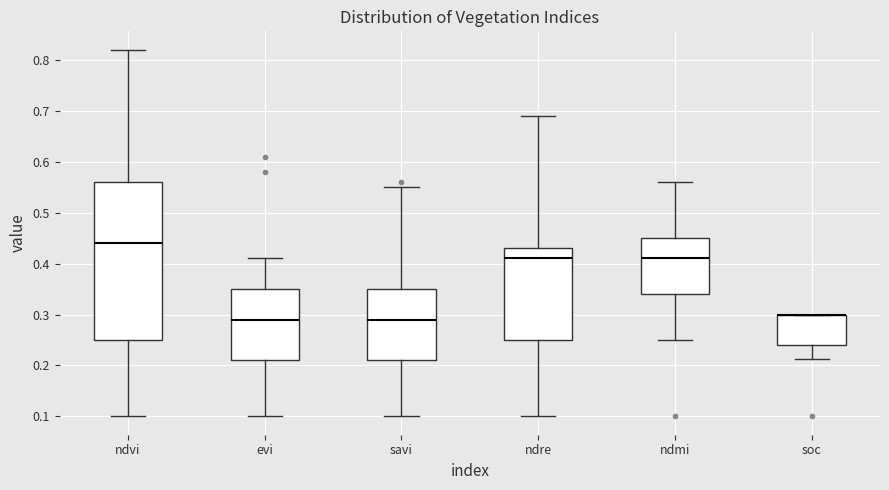

Reading left to right, transcribe this box plot: for each box, give where its median line is, the range the box spans, and where its two whiskers end, as read against the y-axis. The values are not printed on the chart, so give them approximately, as read against the axis.

ndvi: median 0.44, box 0.25 to 0.56, whiskers 0.10 to 0.82
evi: median 0.29, box 0.21 to 0.35, whiskers 0.10 to 0.41
savi: median 0.29, box 0.21 to 0.35, whiskers 0.10 to 0.55
ndre: median 0.41, box 0.25 to 0.43, whiskers 0.10 to 0.69
ndmi: median 0.41, box 0.34 to 0.45, whiskers 0.25 to 0.56
soc: median 0.30 (drawn on the box's upper edge), box 0.24 to 0.30, whiskers 0.21 to 0.30